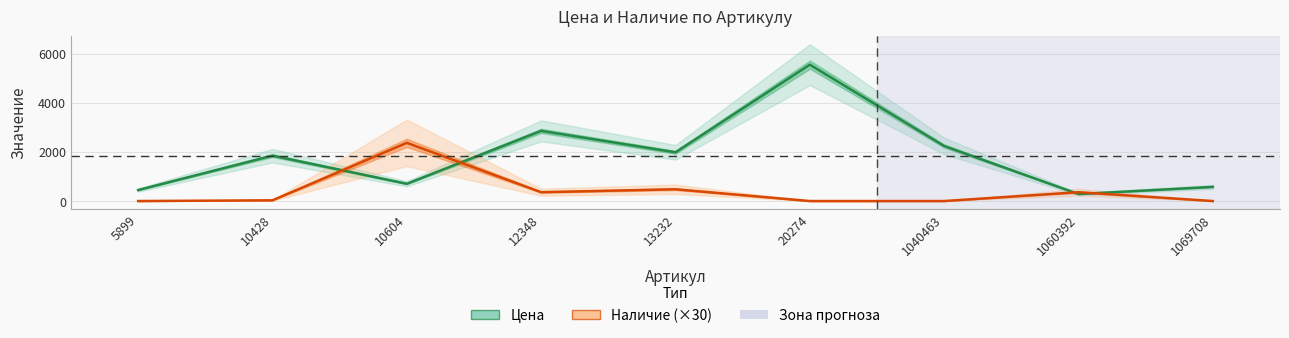

At which category does Цена reach its first local peak?

10428